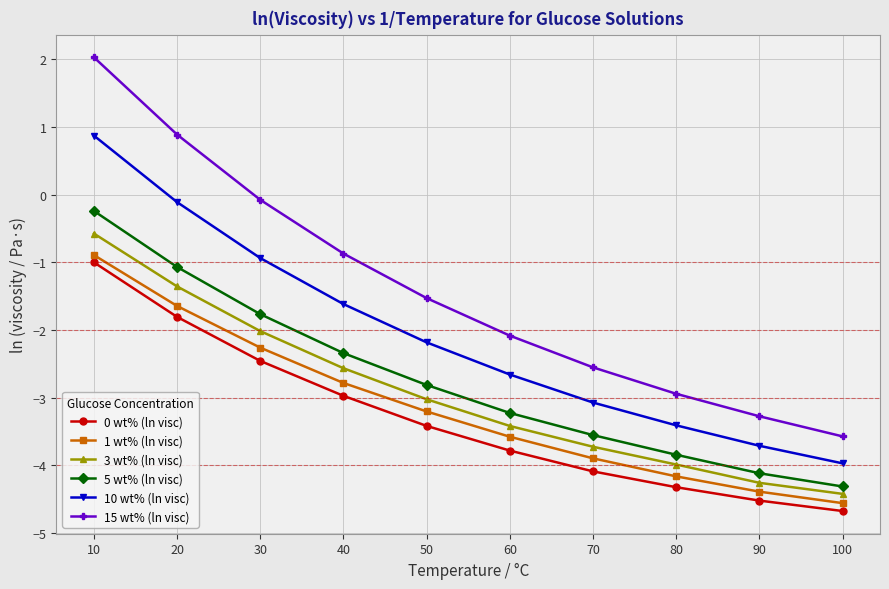

True or false: 0 wt% (ln visc) has more than 2 points higher than both neighbors.

False